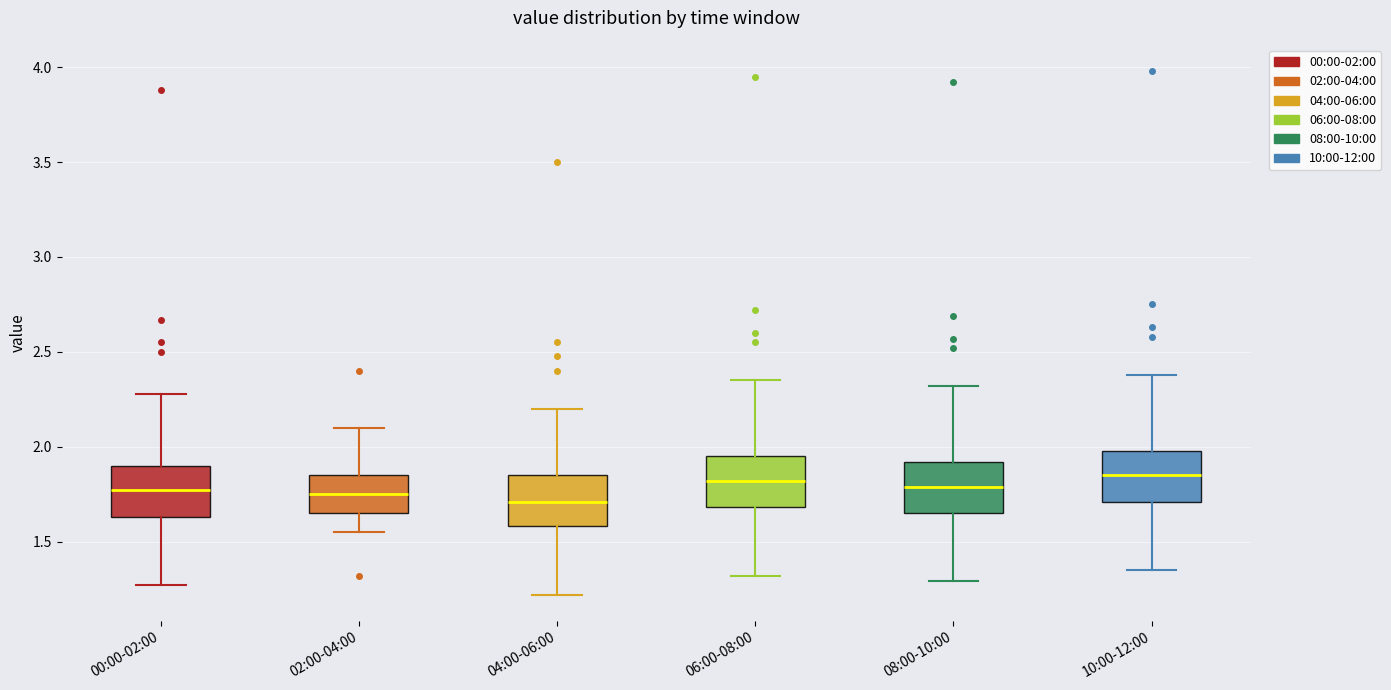

Reading left to right, read every box against the y-axis: the position of its median line, the range the box covers, and the ends of its whiskers. The values are not printed on the chart, so give them approximately, as read against the axis.

00:00-02:00: median 1.75, box 1.65 to 1.90, whiskers 1.25 to 2.30
02:00-04:00: median 1.75, box 1.65 to 1.85, whiskers 1.55 to 2.10
04:00-06:00: median 1.70, box 1.60 to 1.85, whiskers 1.20 to 2.20
06:00-08:00: median 1.80, box 1.70 to 1.95, whiskers 1.30 to 2.35
08:00-10:00: median 1.80, box 1.65 to 1.90, whiskers 1.30 to 2.30
10:00-12:00: median 1.85, box 1.70 to 2.00, whiskers 1.35 to 2.40